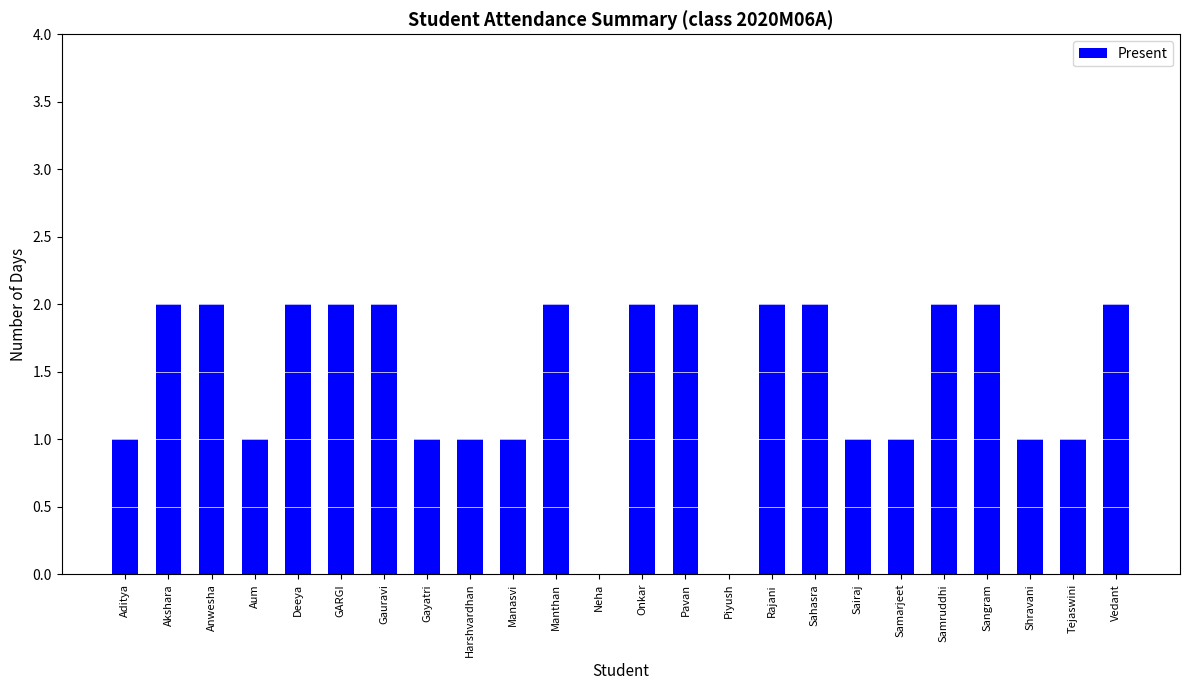

Is it true that the value at Harshvardhan is 0?

False